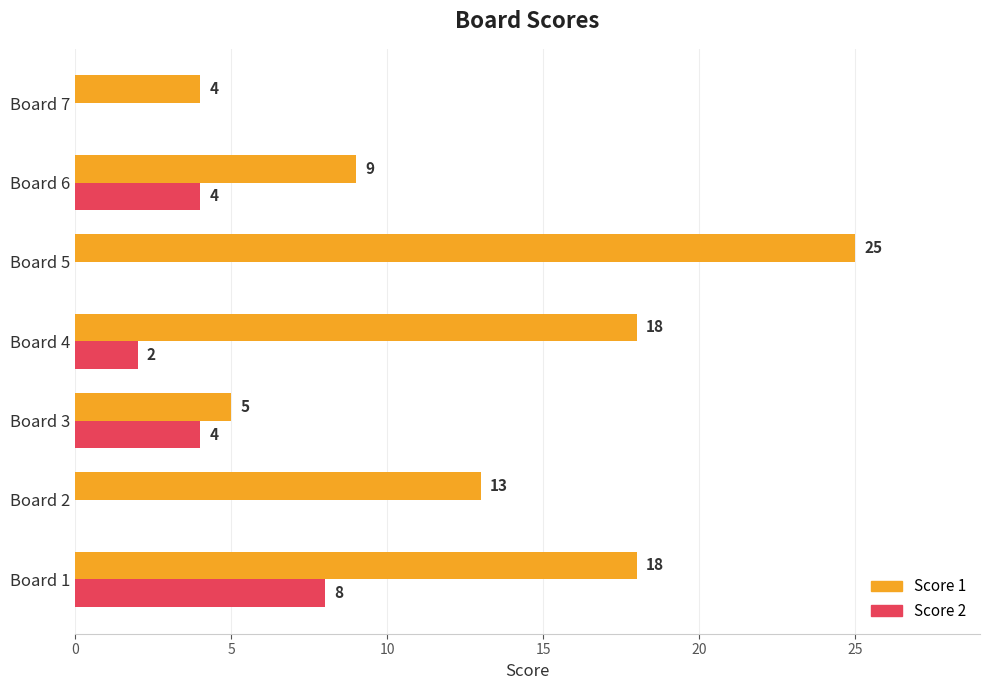

What is the sum of all Score 2 values?

18